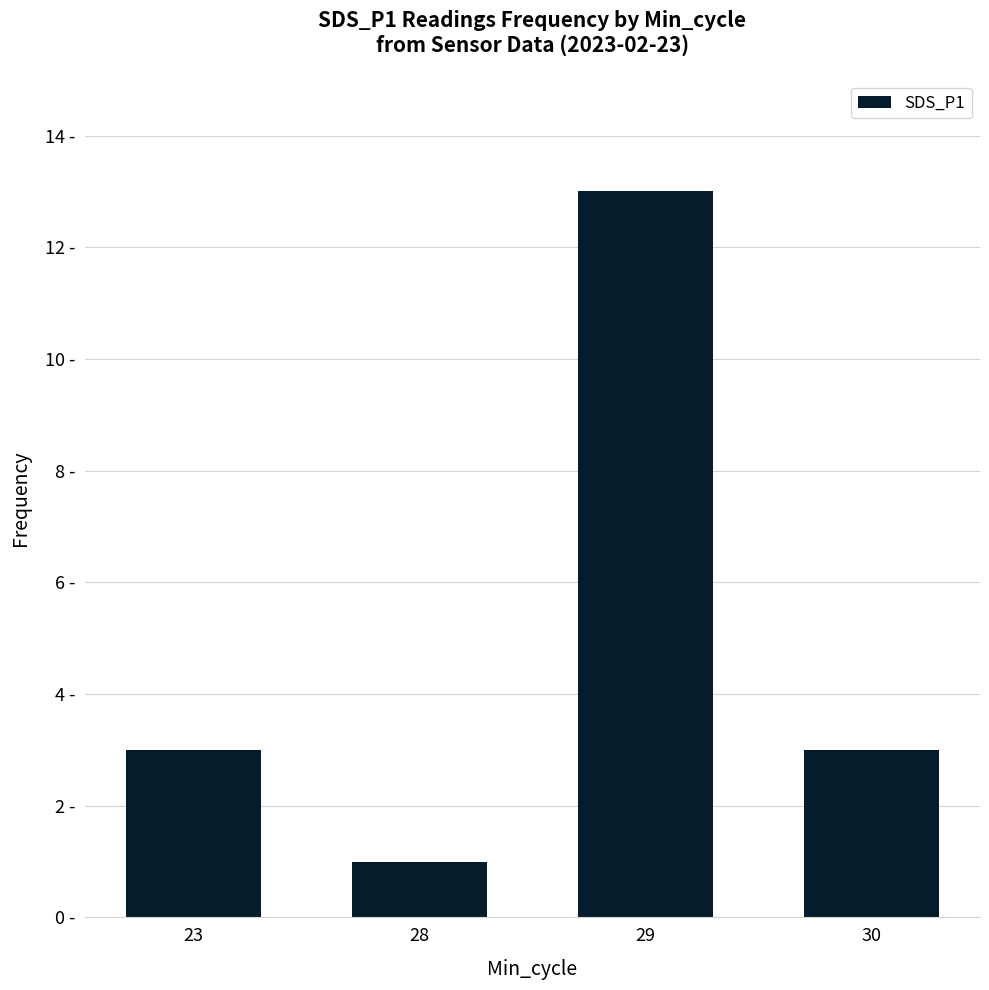

List the labels in order of value, largest first.

29, 23, 30, 28